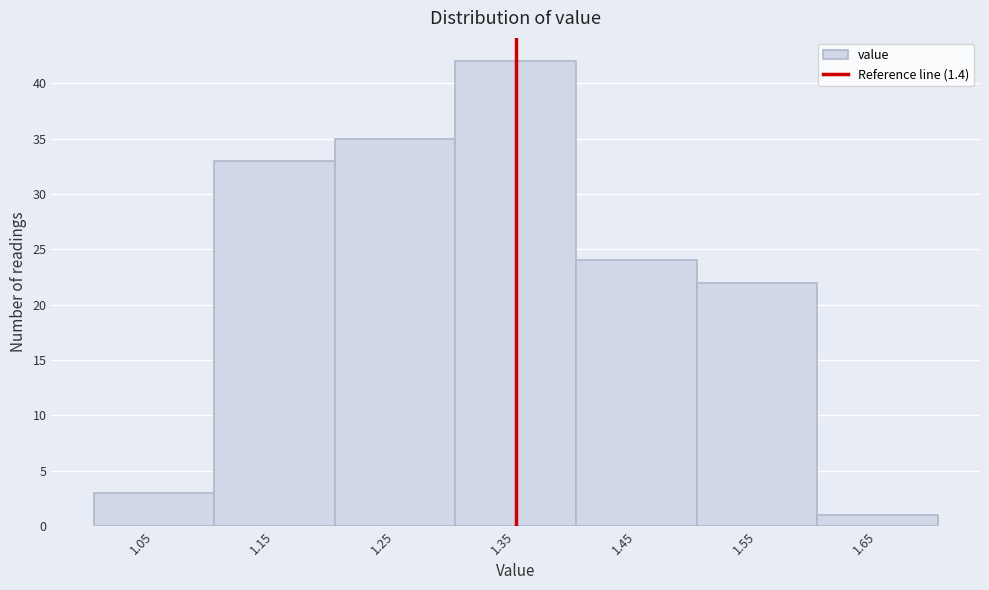

Reading right to left, extract all data points from this chart.

1.65=1	1.55=22	1.45=24	1.35=42	1.25=35	1.15=33	1.05=3